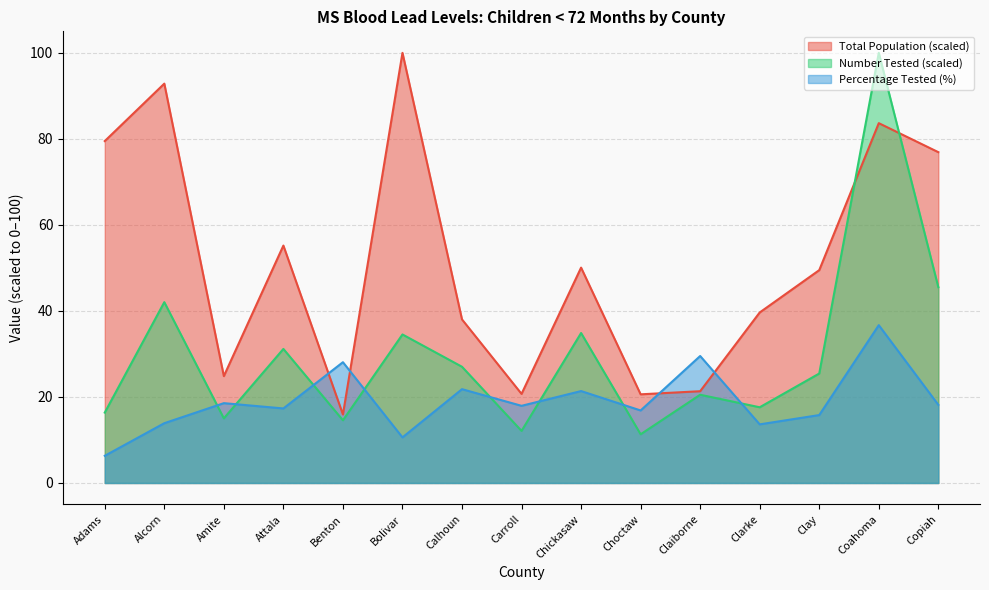

Rank the categories by Percentage Tested value from highest to lowest.

Coahoma, Claiborne, Benton, Calhoun, Chickasaw, Amite, Copiah, Carroll, Attala, Choctaw, Clay, Alcorn, Clarke, Bolivar, Adams